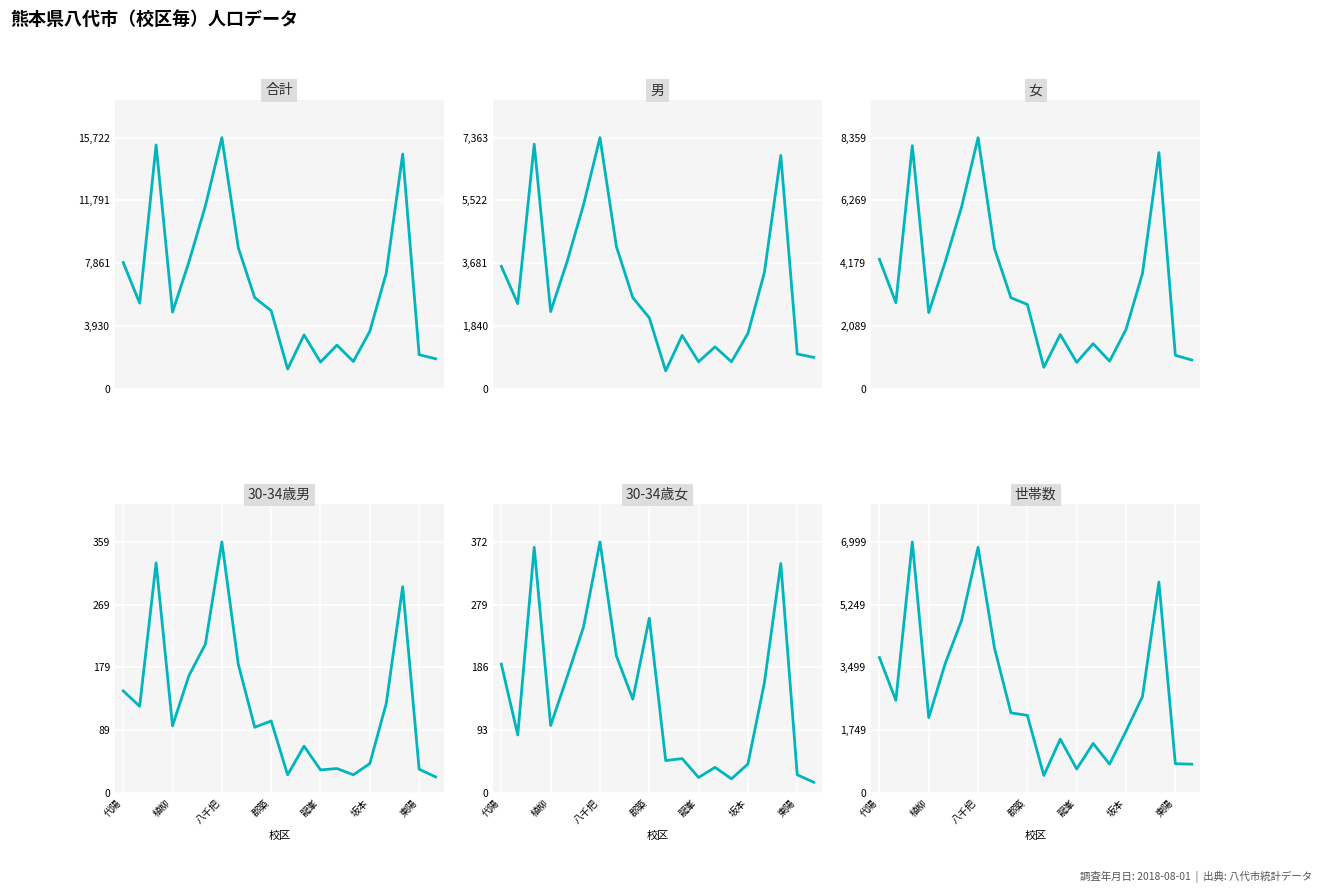

True or false: 男 and 合計 intersect in this chart.

False